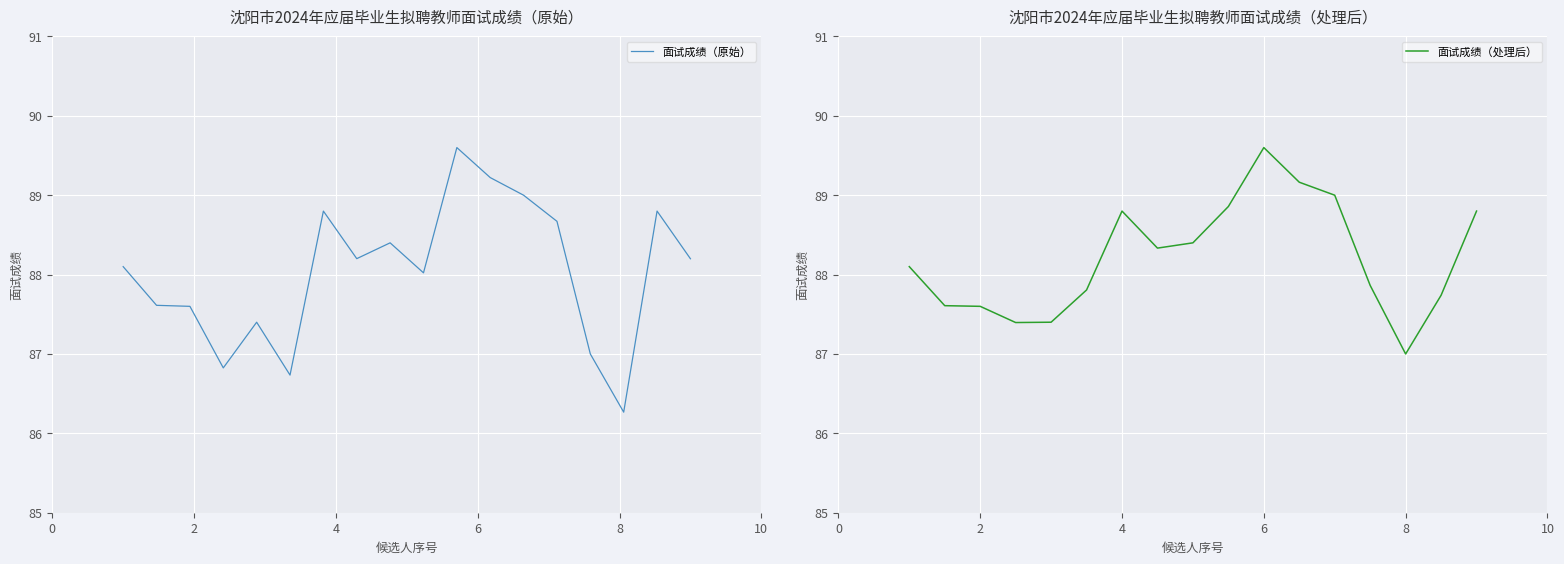

What is the highest value of the 面试成绩（原始） series?

89.6